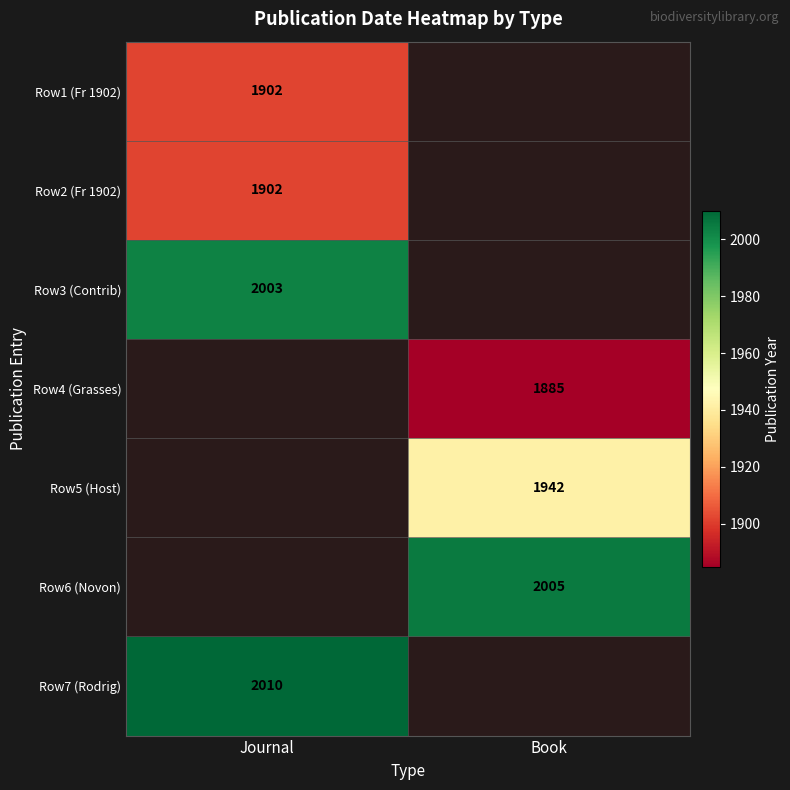

At how many categories does at least one series exceed 1983?

2